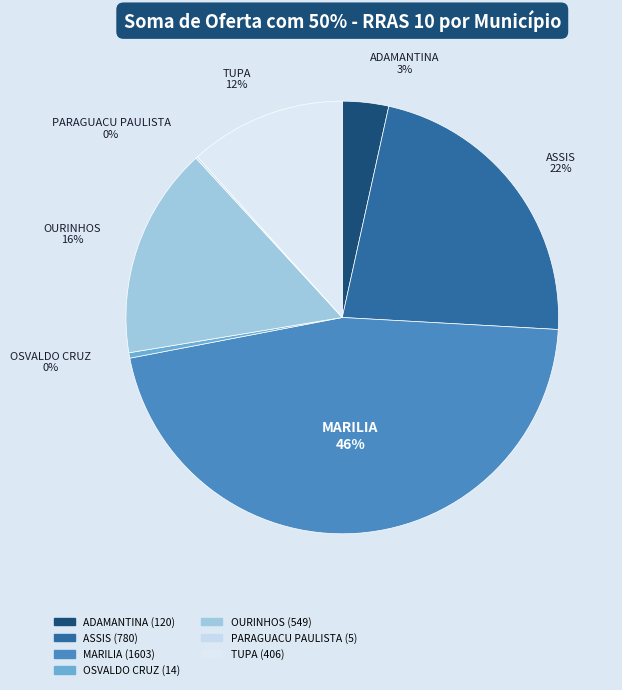

The ASSIS slice represents 22% of the pie. True or false?

True